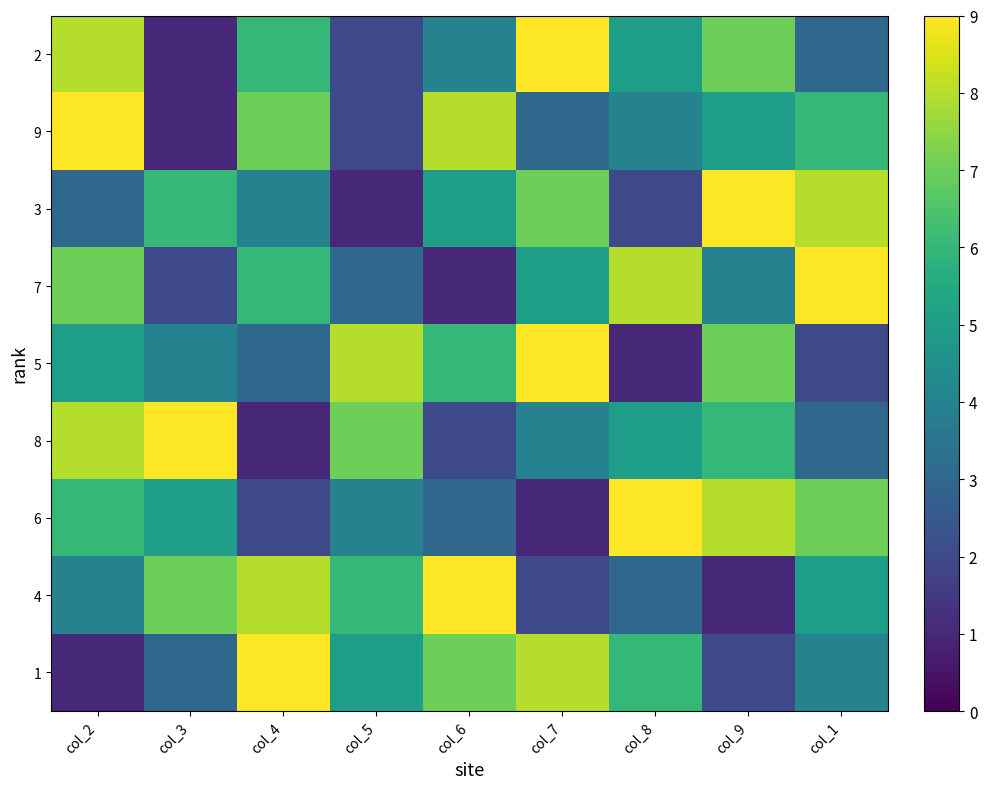

What is the maximum value shown in the chart?

9